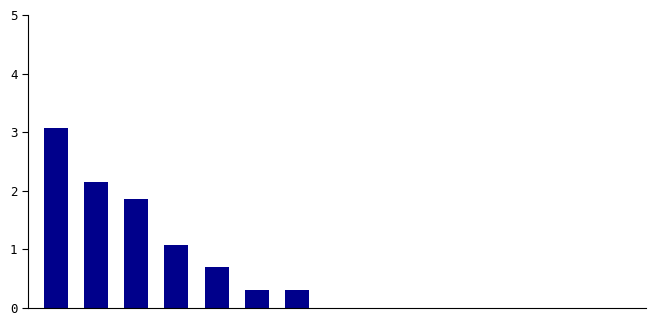

What is the sum of all values?

9.4